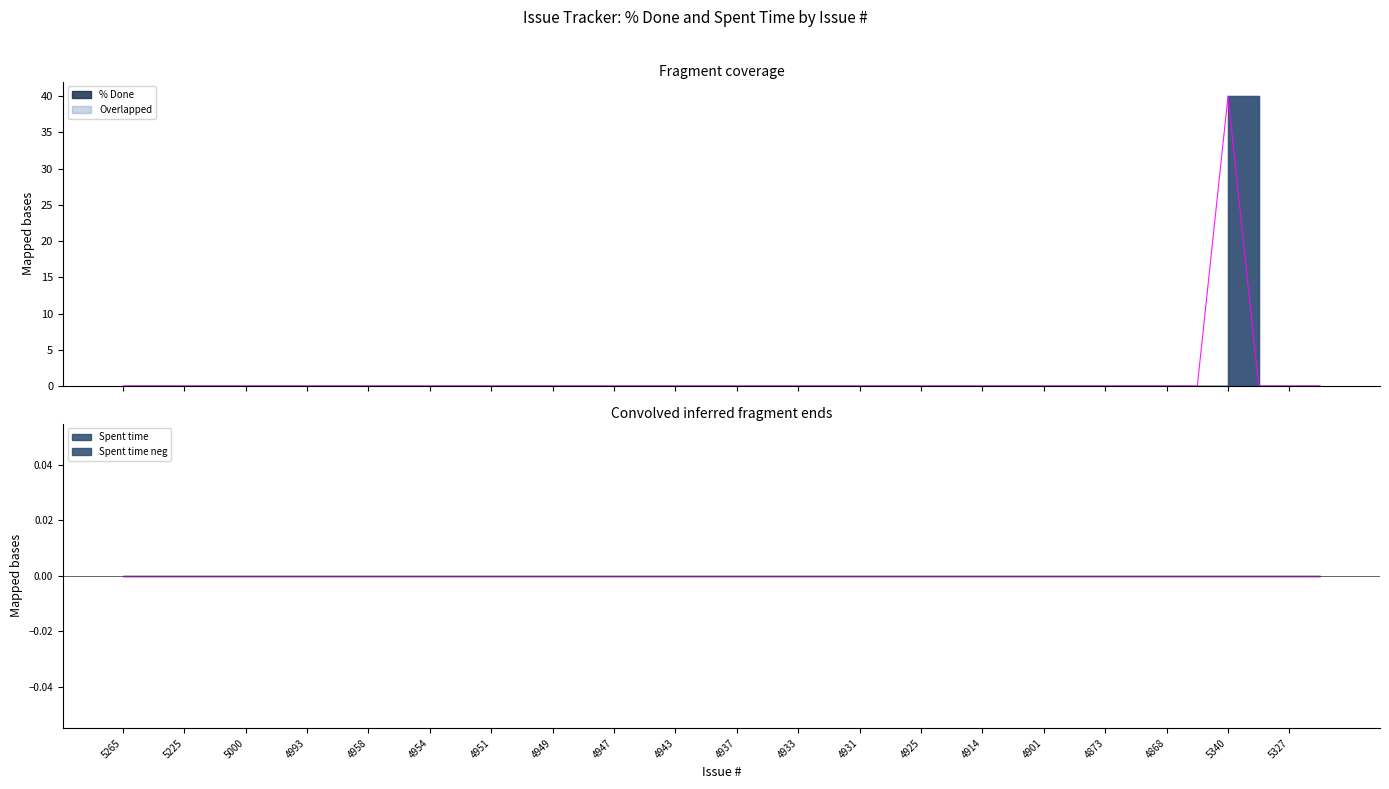

At which category does the chart reach its peak across all series?

5340